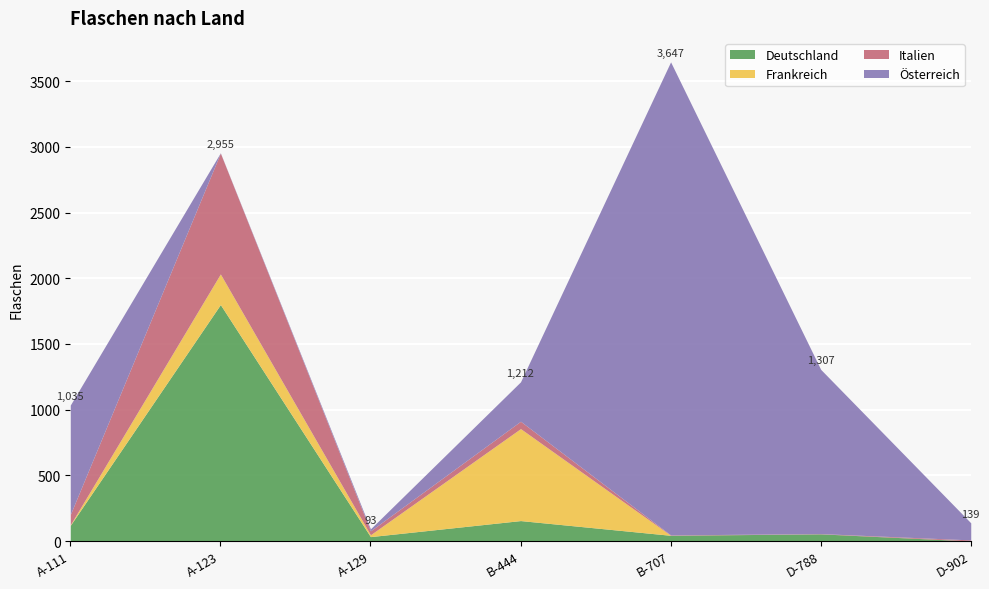

The Italien series shows 8 at D-902. True or false?

True